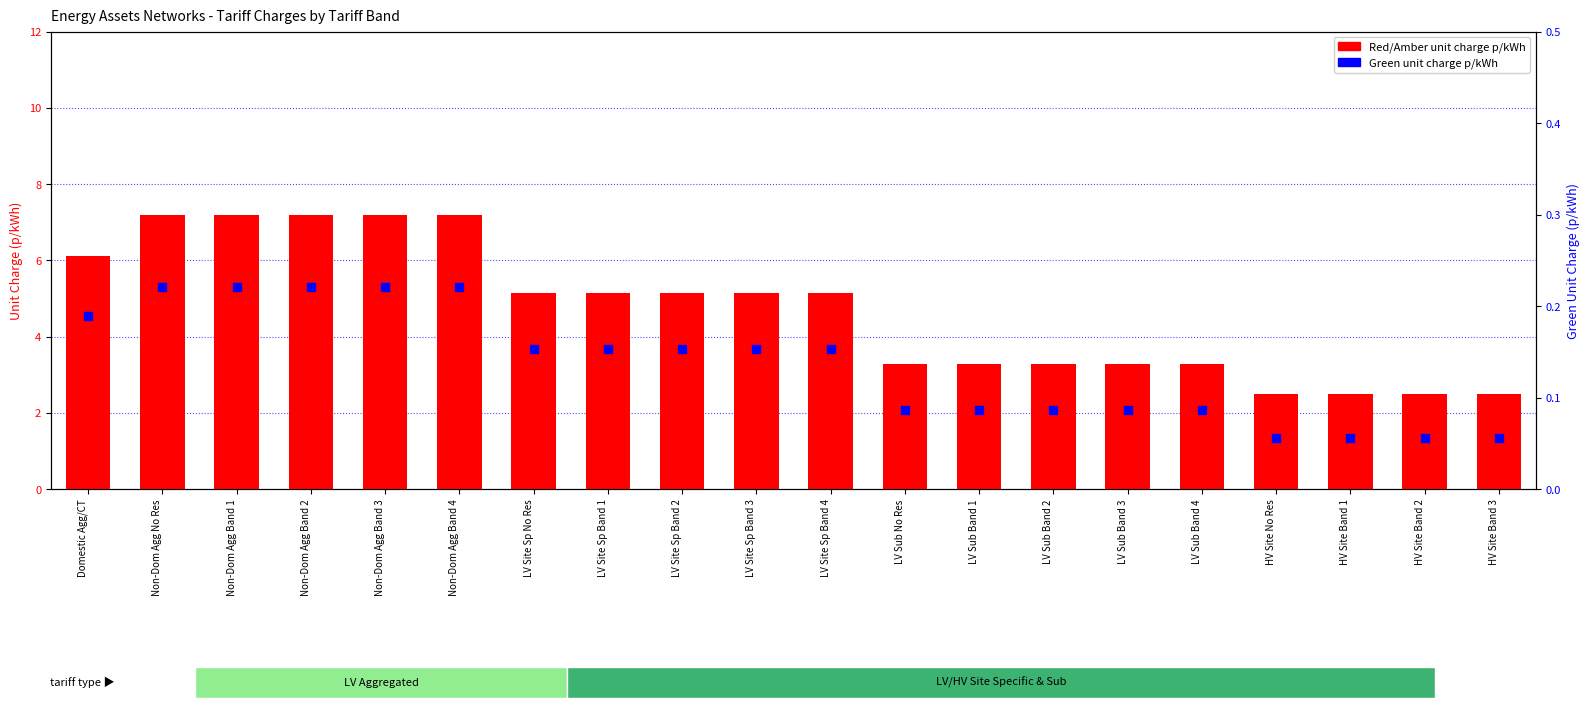

Which series reaches the minimum Y coordinate?

Green unit charge p/kWh